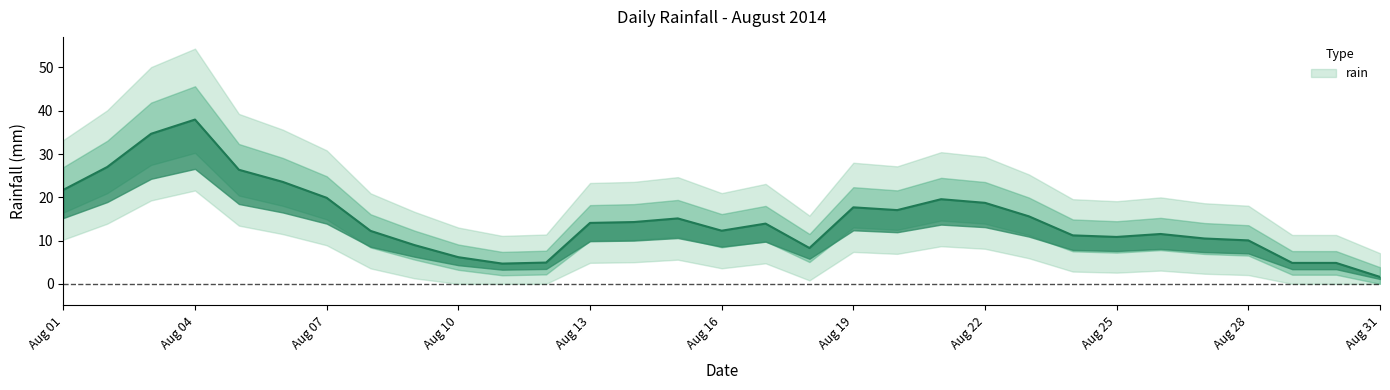

What is the value of the 9th point from the left?

8.0